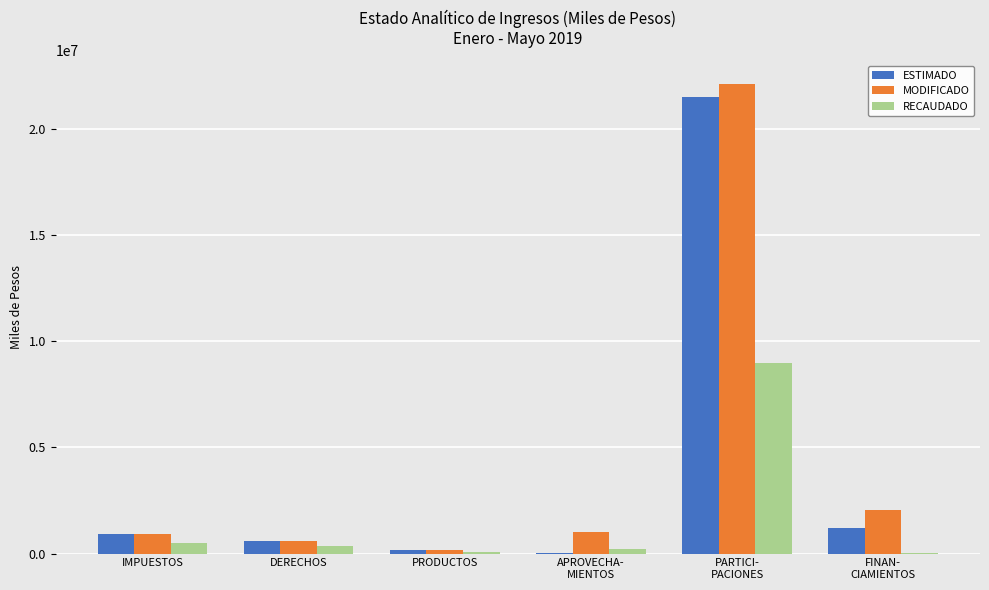

True or false: RECAUDADO has a value of 351267.8 at DERECHOS.

True